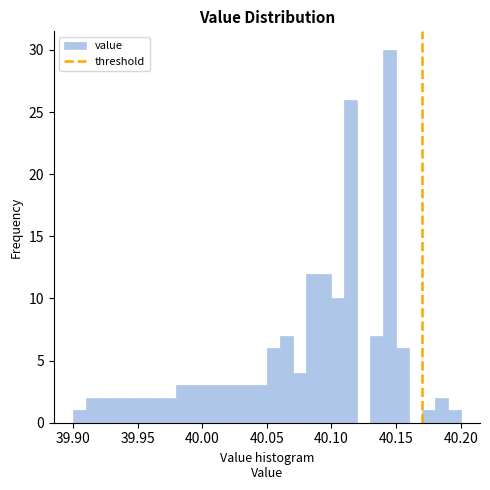

Around what value on the x-axis is the tallest bar? Give the approximate position of its centre, as read against the axis.

40.145